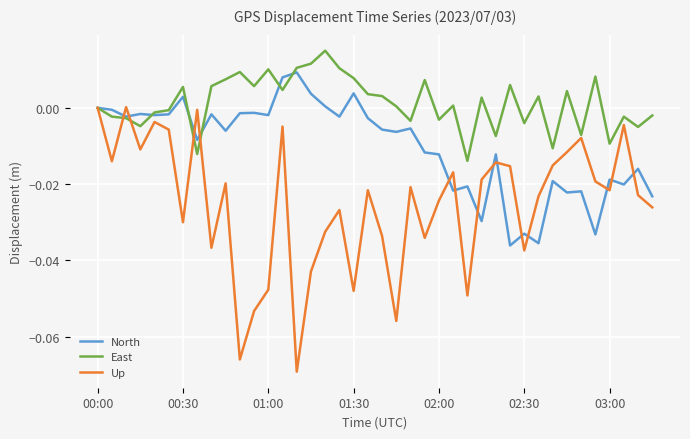

Rank the series by their average value, from highest to lowest.

East, North, Up